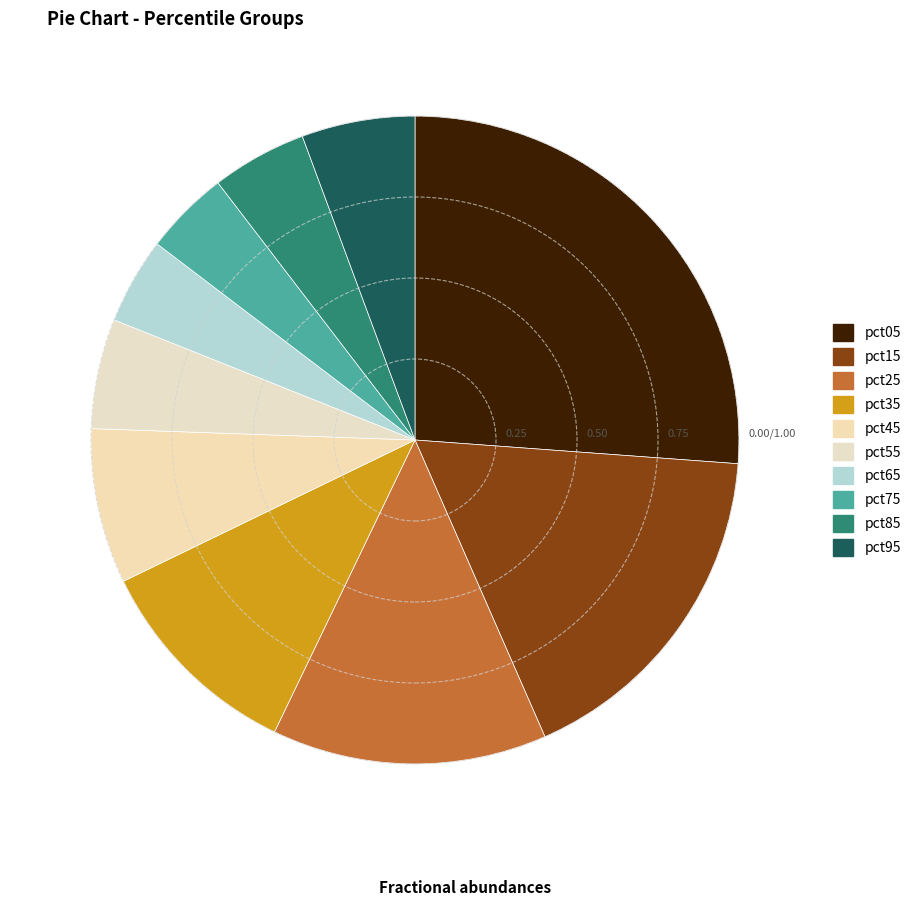

How many slices are in this pie chart?

10